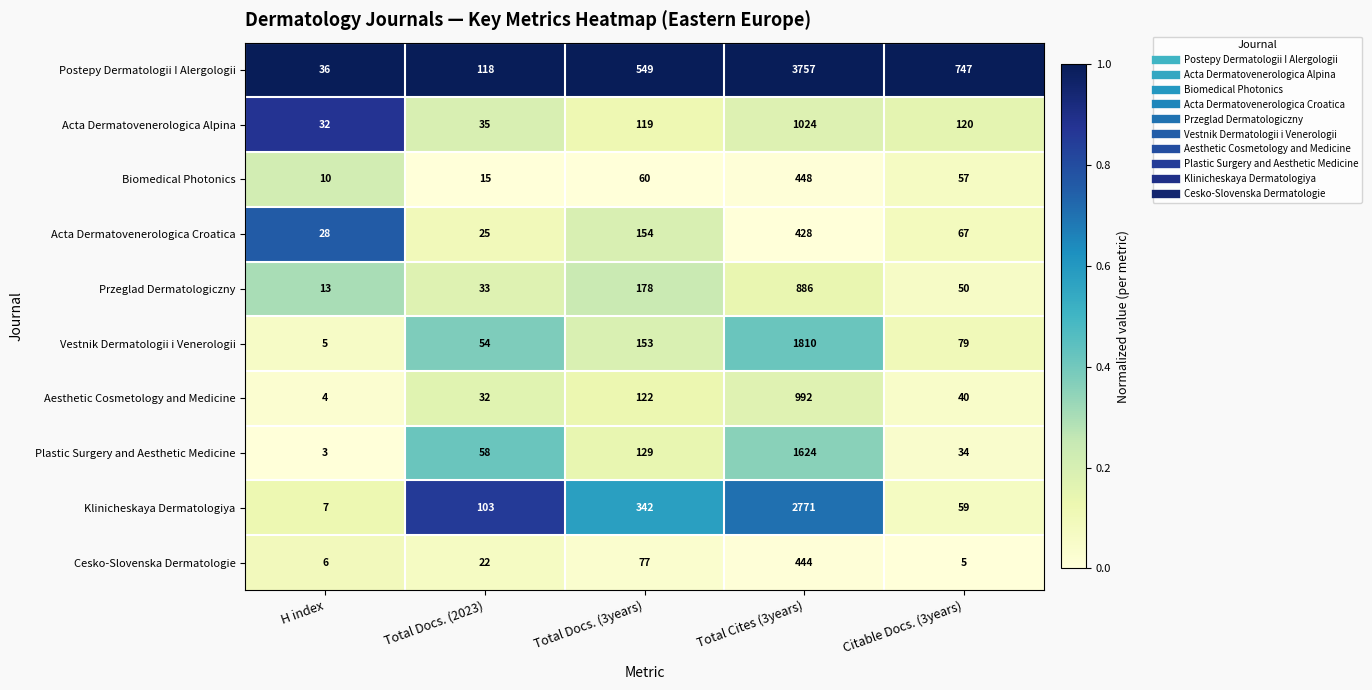

List the series in order of their peak value, lowest first.

Acta Dermatovenerologica Croatica, Cesko-Slovenska Dermatologie, Biomedical Photonics, Przeglad Dermatologiczny, Aesthetic Cosmetology and Medicine, Acta Dermatovenerologica Alpina, Plastic Surgery and Aesthetic Medicine, Vestnik Dermatologii i Venerologii, Klinicheskaya Dermatologiya, Postepy Dermatologii I Alergologii